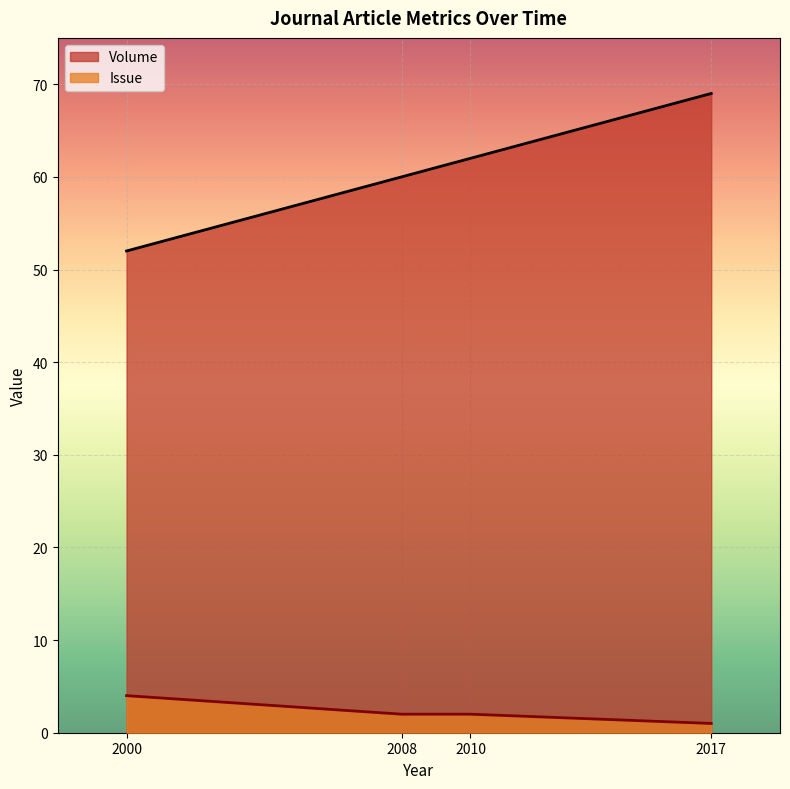

What is the difference between the Issue values at 2010 and 2017?

1